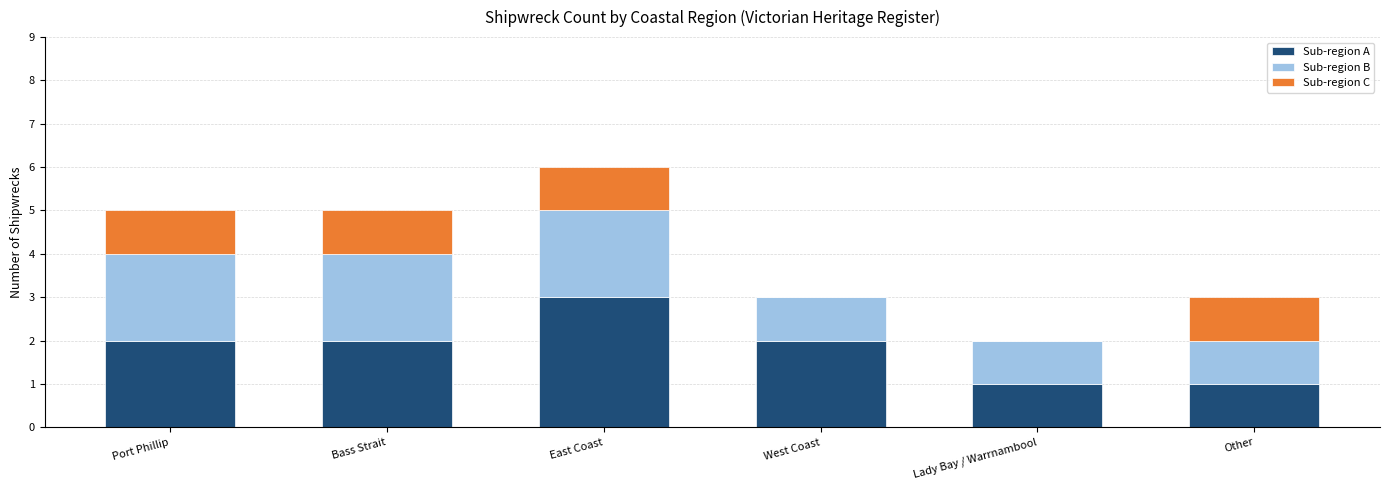

At which category is the sum across all series the highest?

East Coast